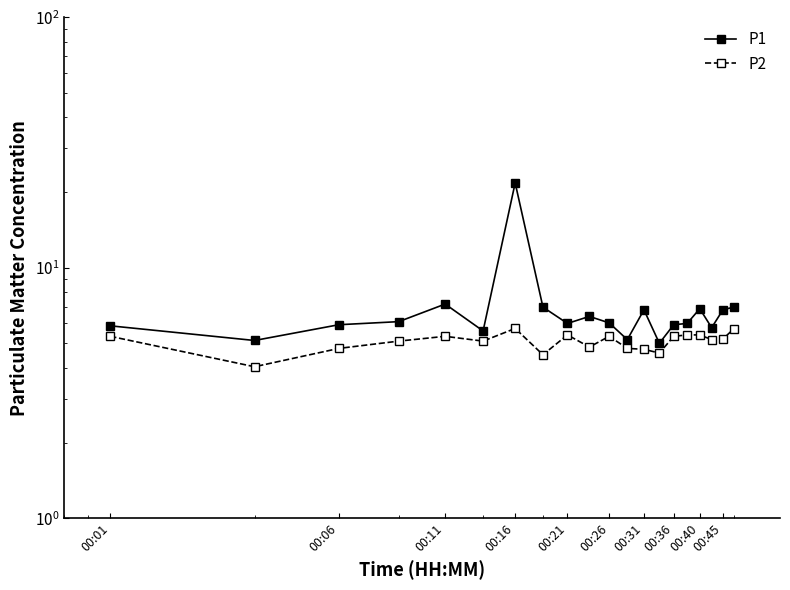

What are all the series names shown in the legend?

P1, P2